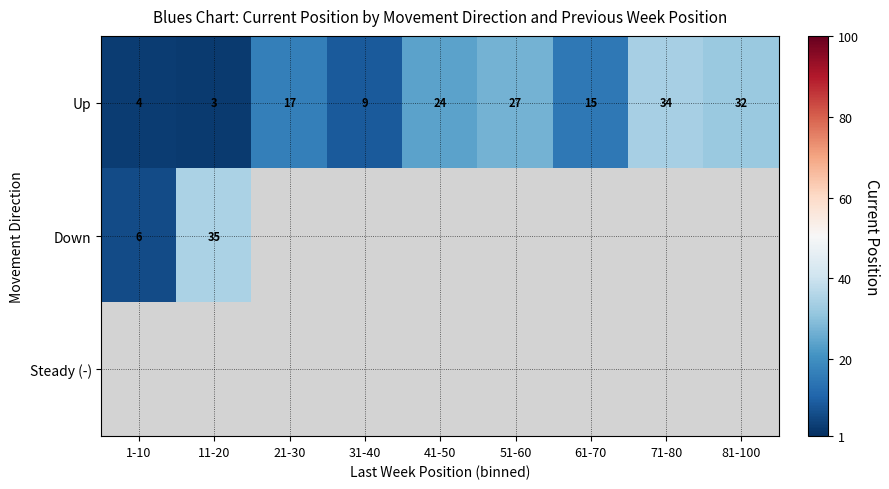

What is the minimum value shown in the chart?

3.0